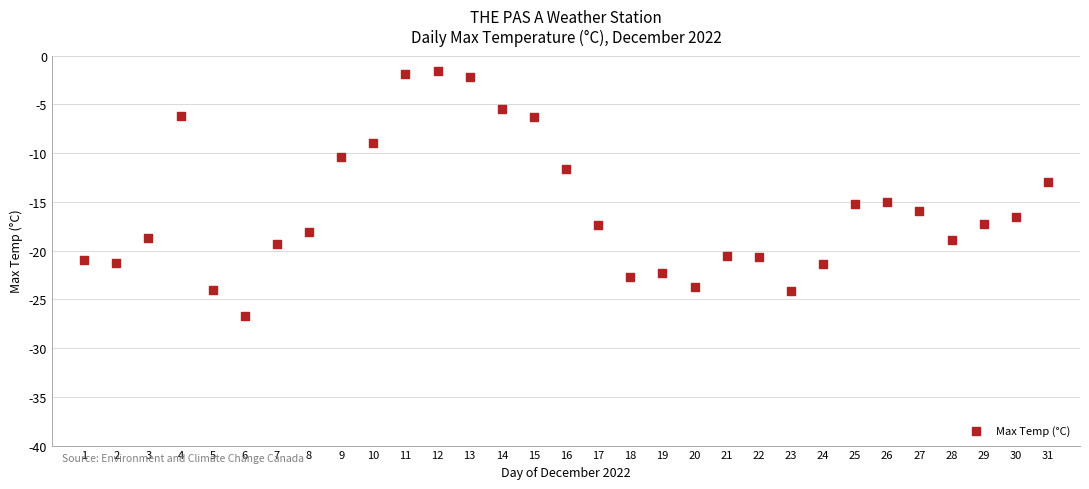

What is the range of X values (max minus min)?

30.0